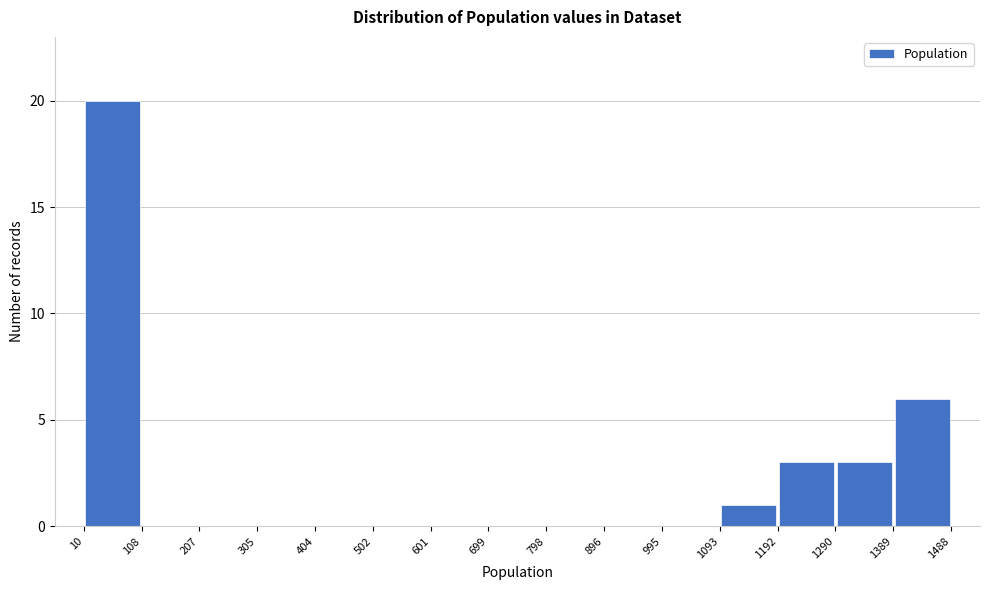

Reading left to right, transcribe this chart: for each bar, give the range it covers on the x-axis and its height. The values are not printed on the chart, so give them approximately, as read against the axis.

10 to 108: 20
108 to 207: 0
207 to 305: 0
305 to 404: 0
404 to 502: 0
502 to 601: 0
601 to 699: 0
699 to 798: 0
798 to 896: 0
896 to 995: 0
995 to 1093: 0
1093 to 1192: 1
1192 to 1290: 3
1290 to 1389: 3
1389 to 1488: 6